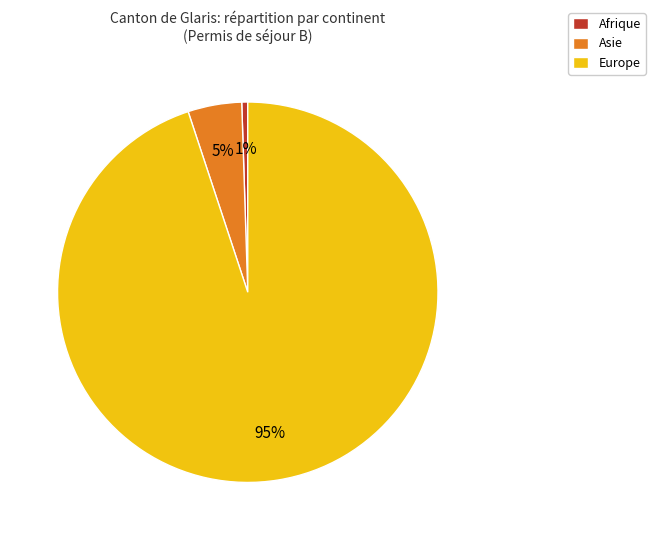

True or false: Afrique accounts for 1% of the total.

True